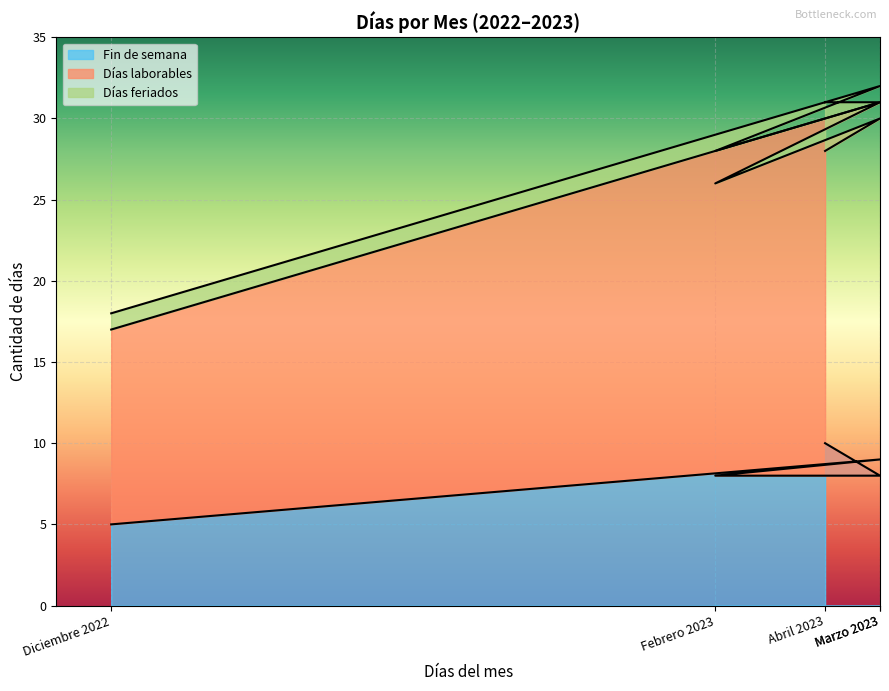

What is the difference between the maximum and second lowest values in the Fin de semana series?

2